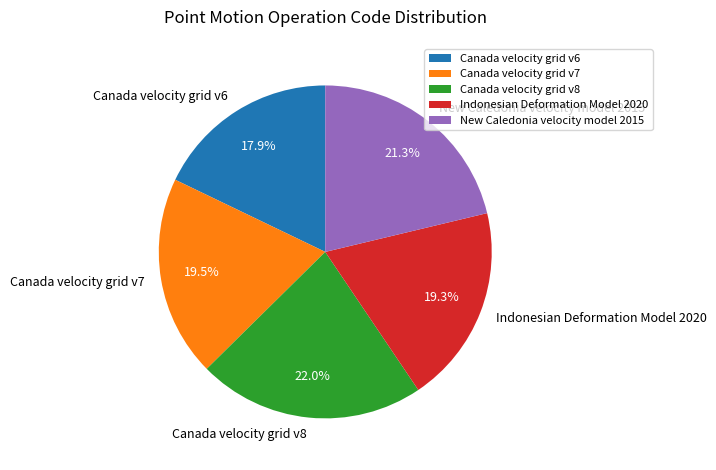

How many slices are in this pie chart?

5